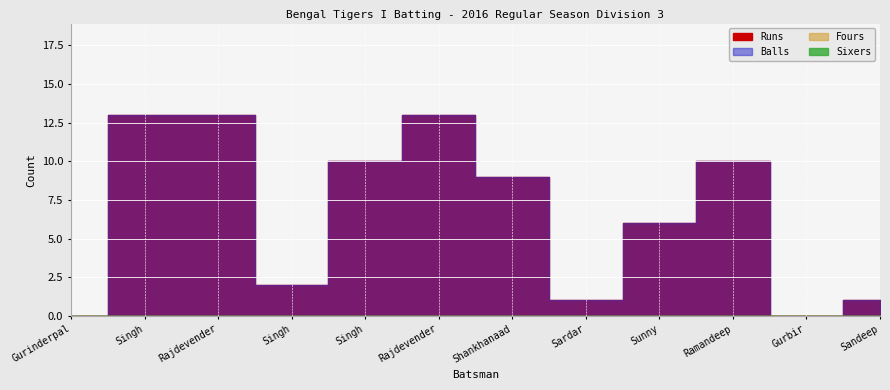

What is the label of the 12th point from the right?

Gurinderpal Singh Dhillon